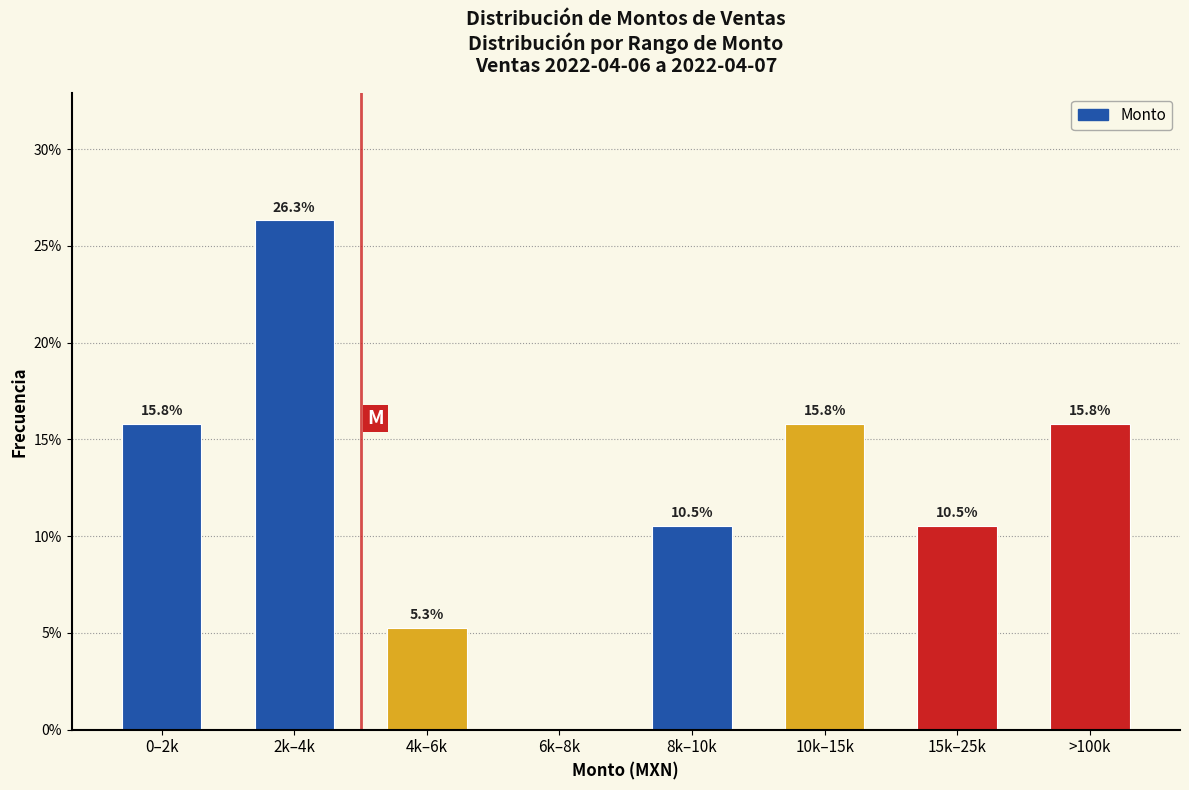

Reading left to right, extract all data points from this chart.

0–2k=15.8	2k–4k=26.3	4k–6k=5.3	6k–8k=0.0	8k–10k=10.5	10k–15k=15.8	15k–25k=10.5	>100k=15.8